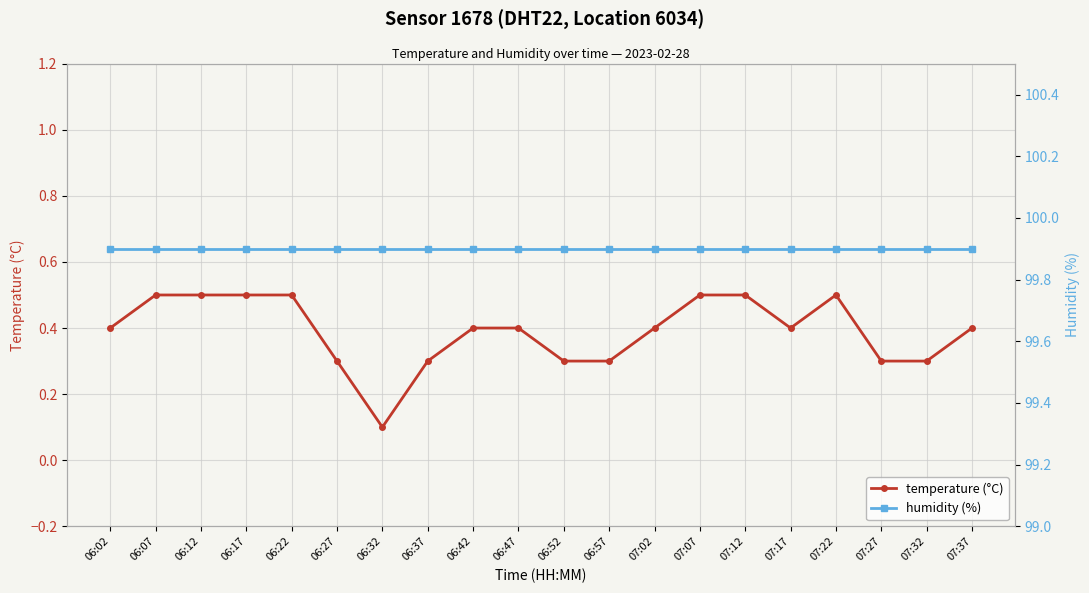

Reading right to left, transcribe all the data shown in this chart.

temperature (°C): 0.4	0.3	0.3	0.5	0.4	0.5	0.5	0.4	0.3	0.3	0.4	0.4	0.3	0.1	0.3	0.5	0.5	0.5	0.5	0.4
humidity (%): 99.9	99.9	99.9	99.9	99.9	99.9	99.9	99.9	99.9	99.9	99.9	99.9	99.9	99.9	99.9	99.9	99.9	99.9	99.9	99.9